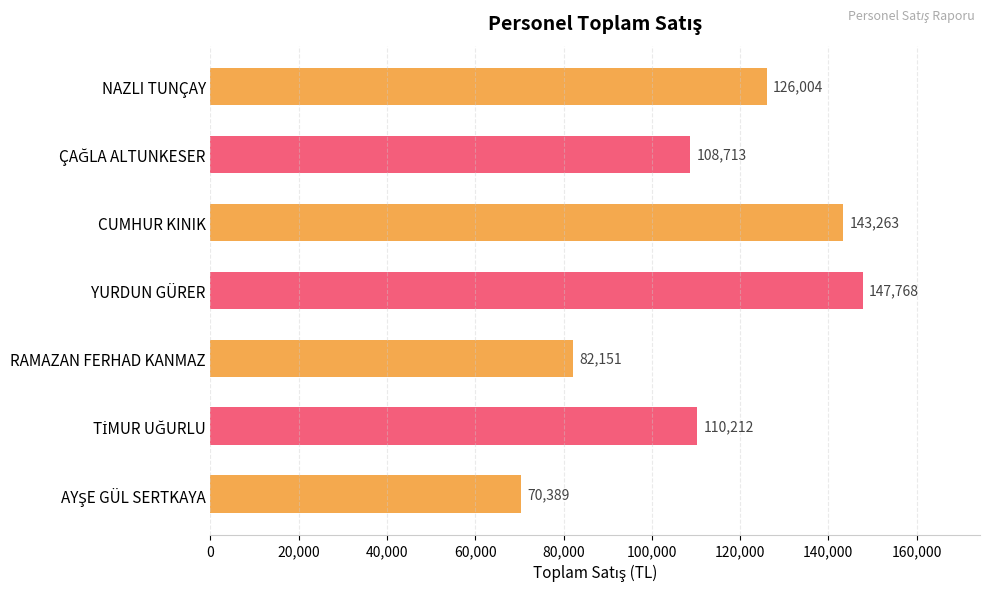

What is the average value?

112643